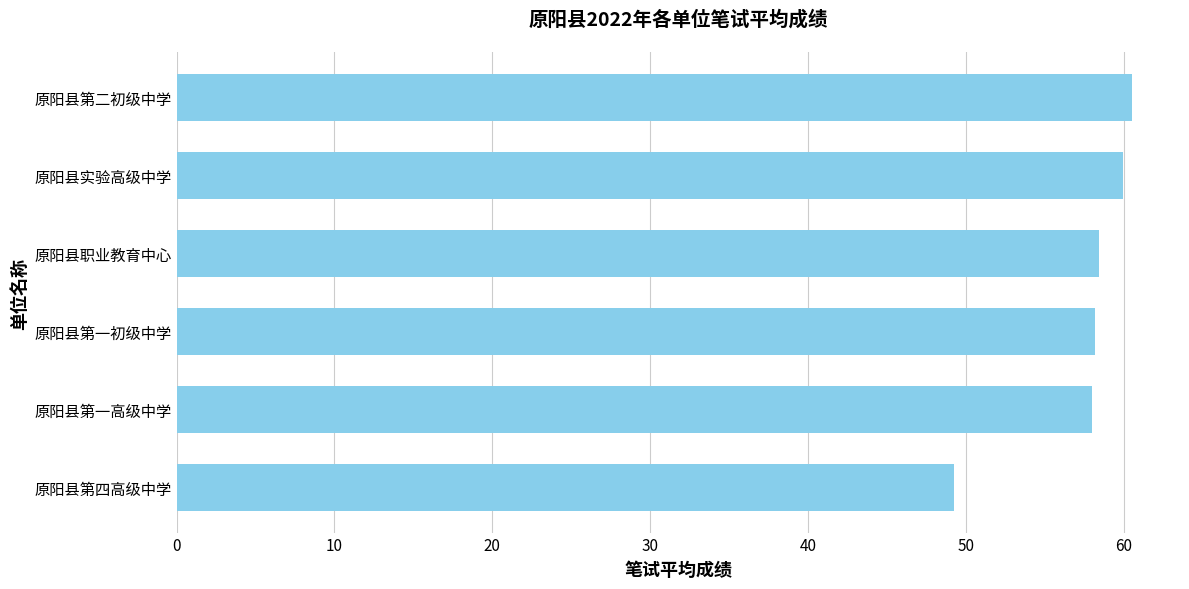

What is the change in value from 原阳县第一初级中学 to 原阳县第二初级中学?

+2.4